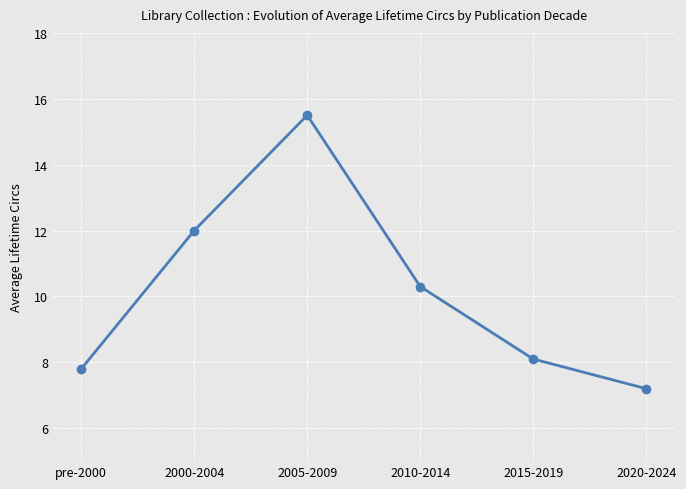

What is the ratio of the value at 2020-2024 to the value at pre-2000?

0.9